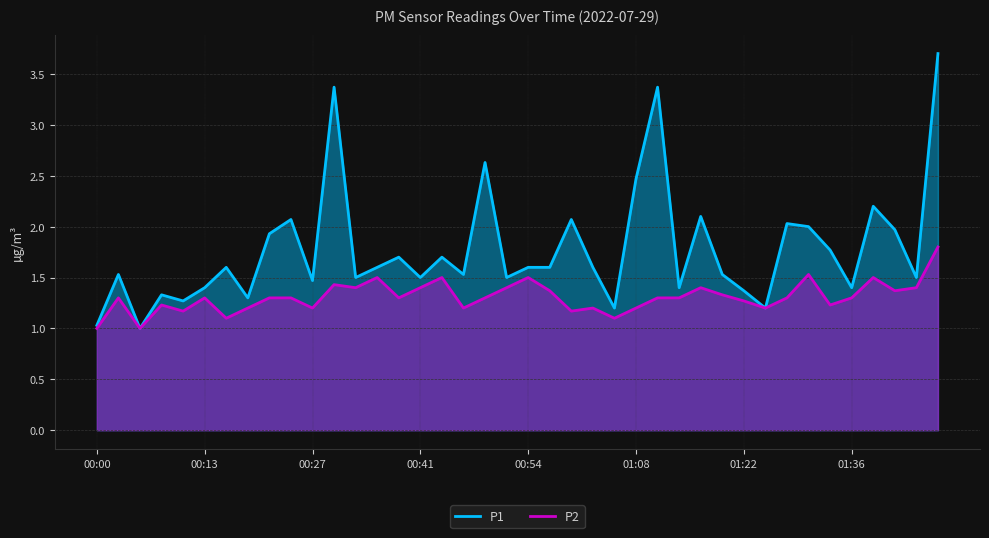

Rank the series at 16 from highest to lowest value.

P1, P2